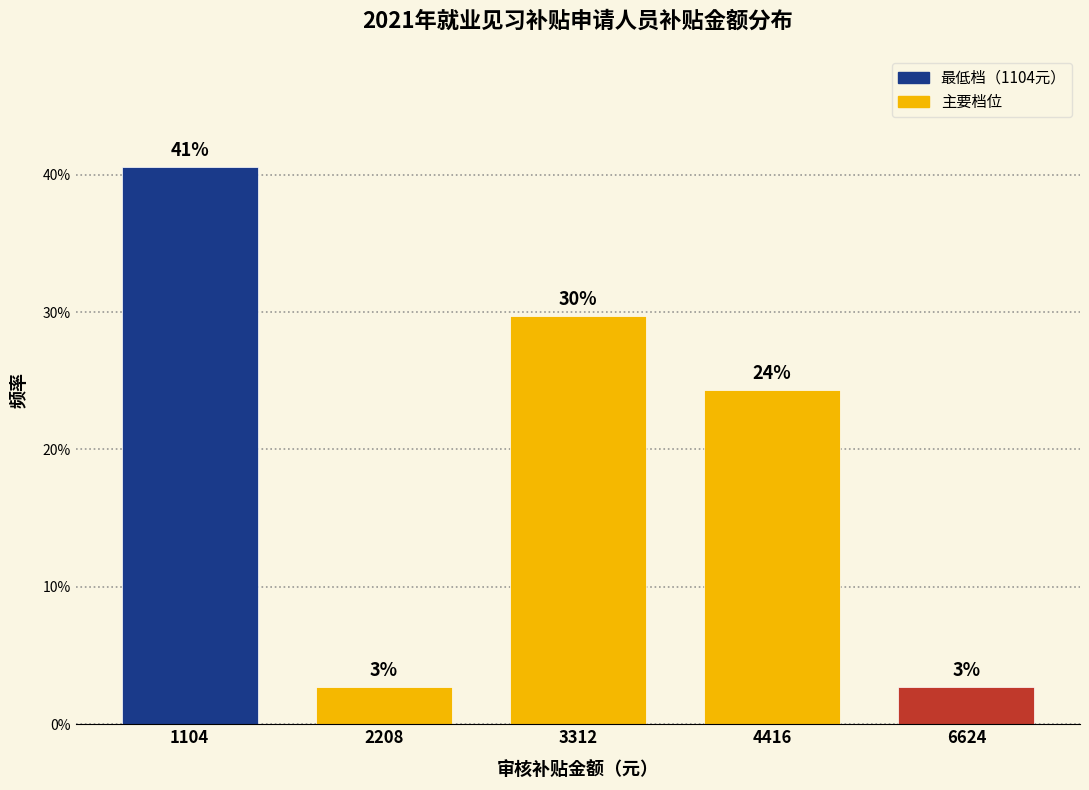

Are the bars horizontal?

No